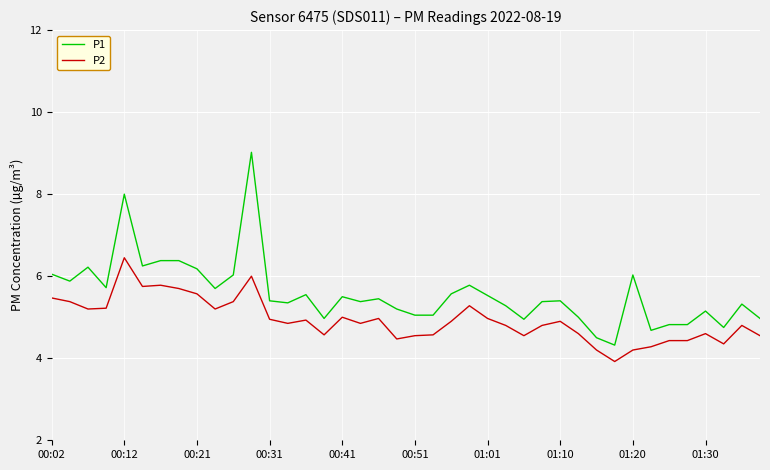

Which series has the largest total across all categories?

P1